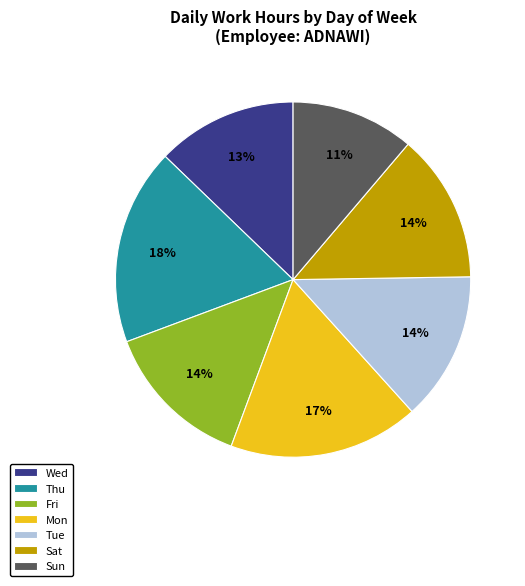

How many slices are in this pie chart?

7